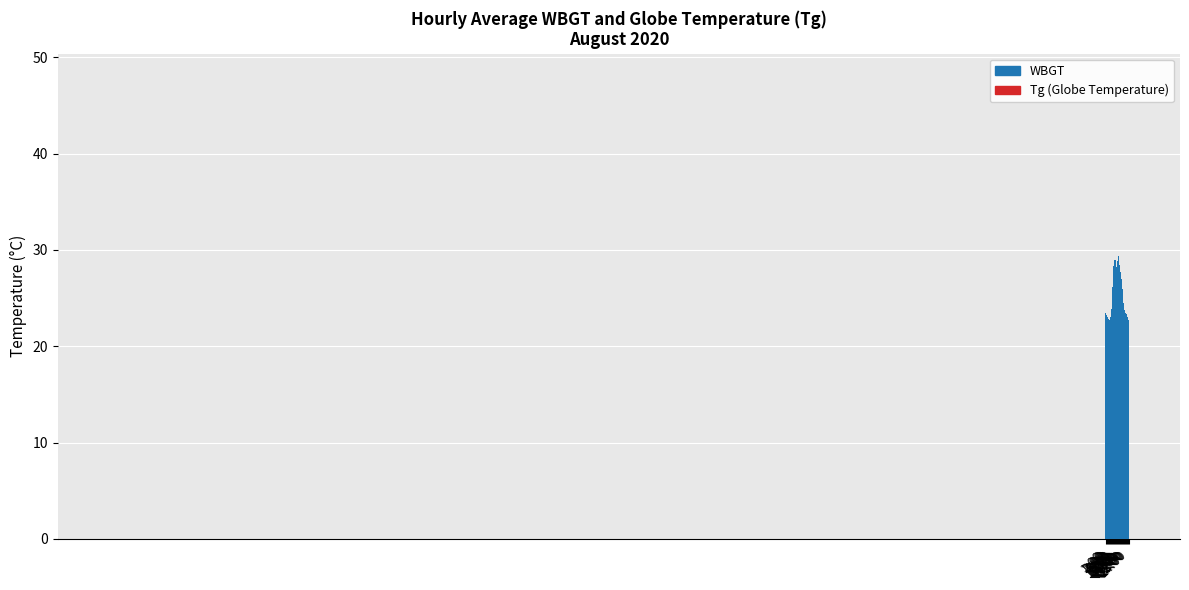

At which label does WBGT reach its minimum?

5:00